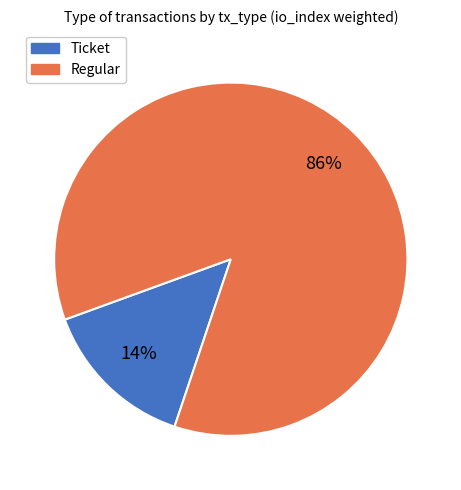

Which category accounts for the majority?

Regular